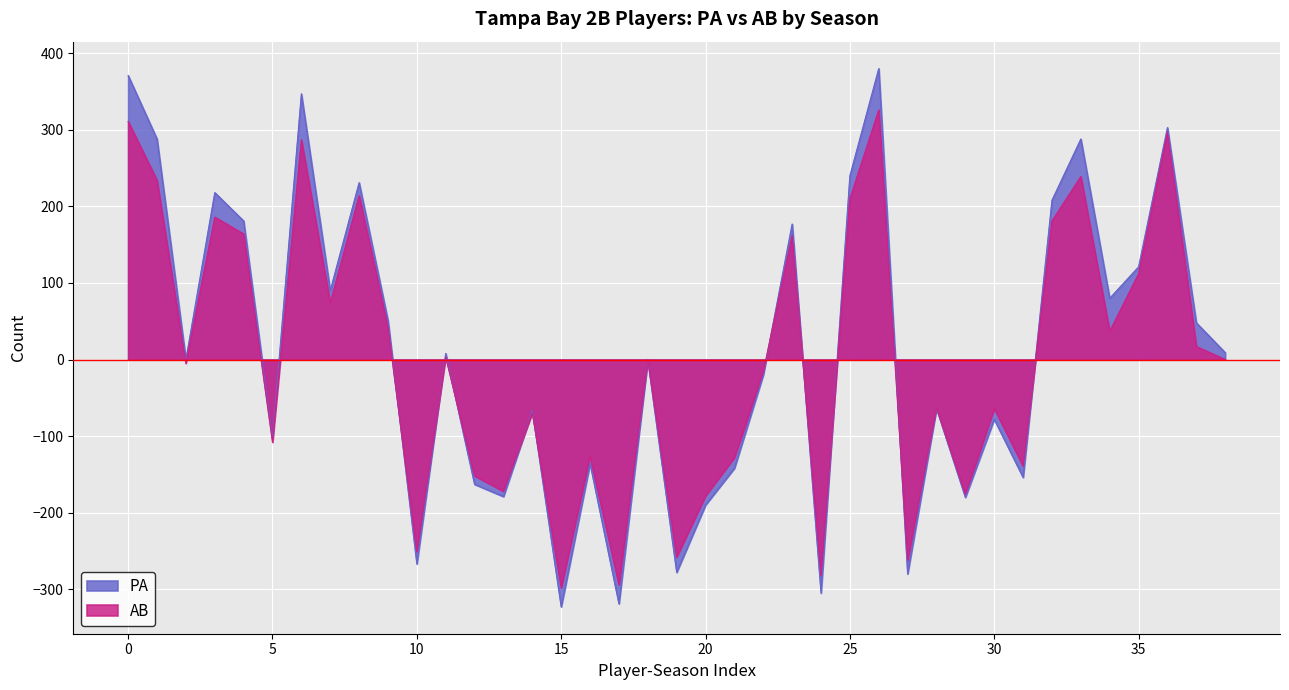

The AB series shows -63 at wendljo01_2019. True or false?

True